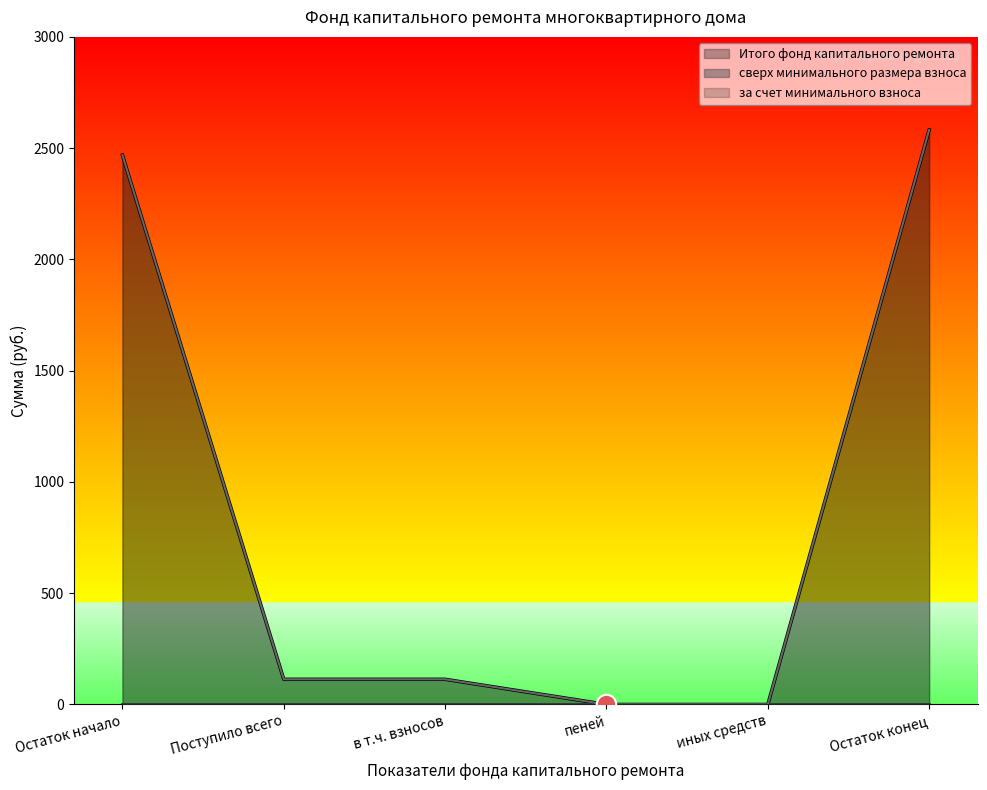

At which label does Итого фонд капитального ремонта first exceed 113?

Остаток начало